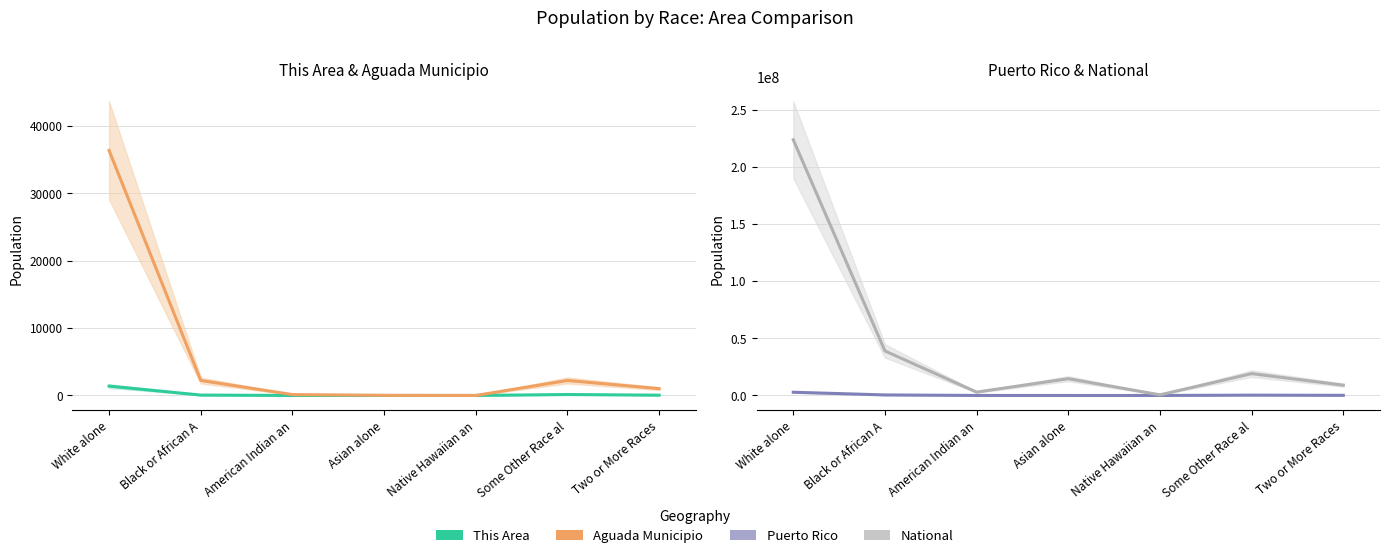

What is the sum of the This Area values at Two or More Races and Black or African A?

100